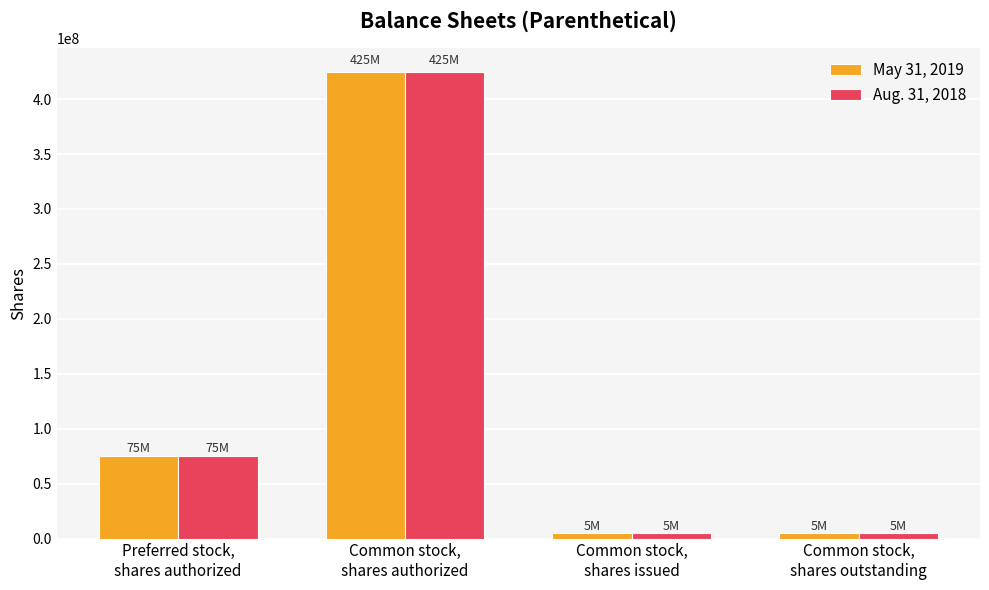

True or false: Aug. 31, 2018 has a value of 425000000 at Common stock,
shares authorized.

True